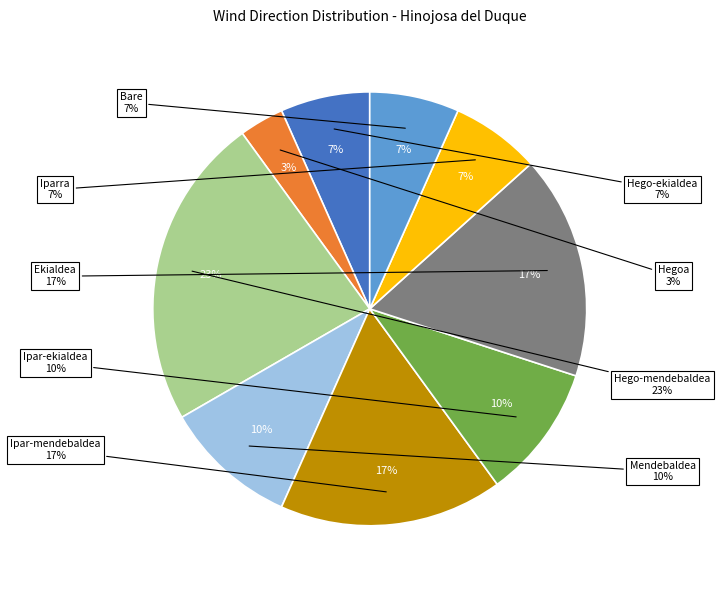

Which category has the biggest portion of the pie?

Hego-mendebaldea